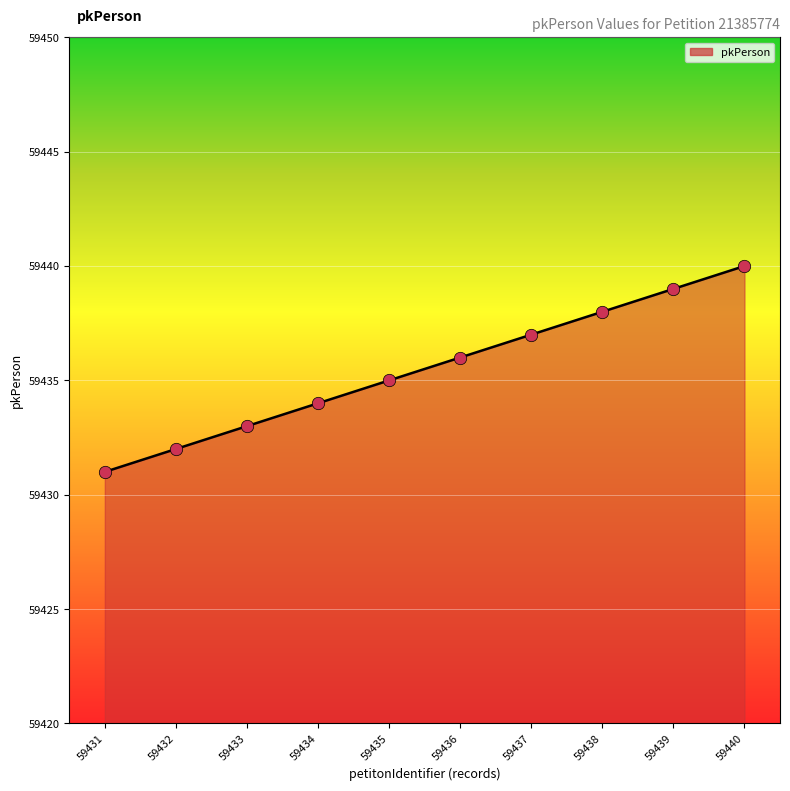

What is the ratio of the value at 59435 to the value at 59437?

1.0